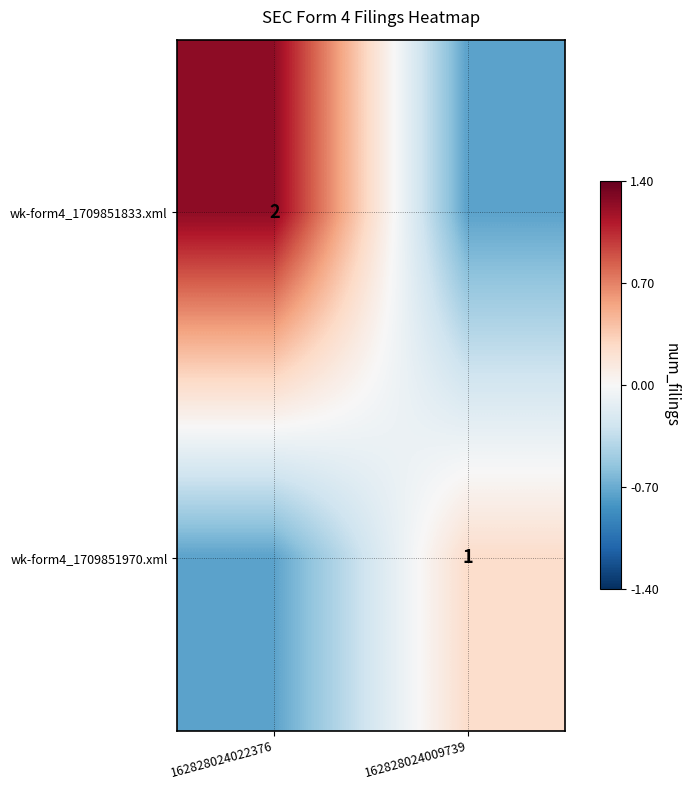

Between 162828024022376 and 162828024009739, which is larger?

162828024022376